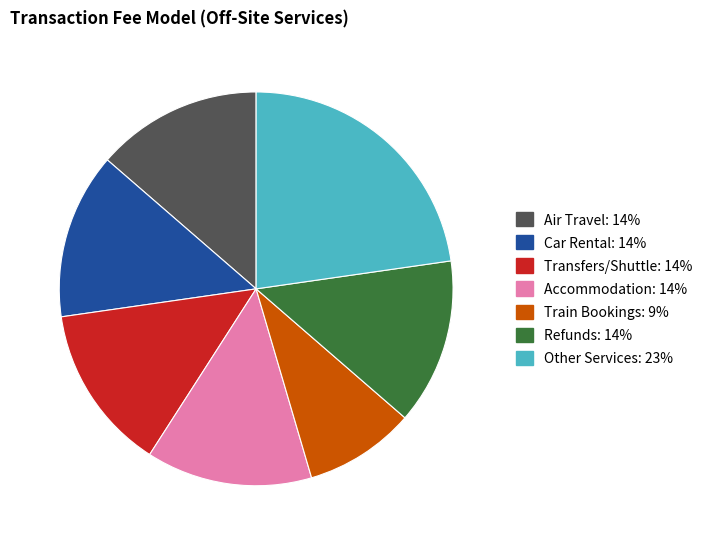

Is there a majority slice in this chart?

No